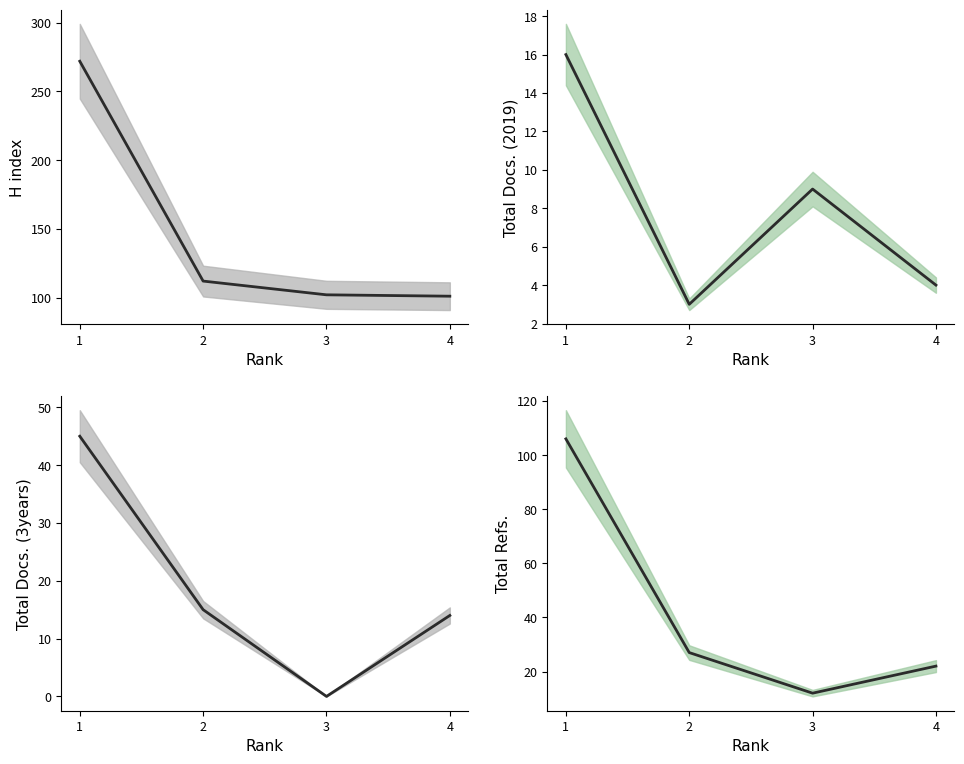

True or false: H index and Total Docs. (3years) intersect in this chart.

False